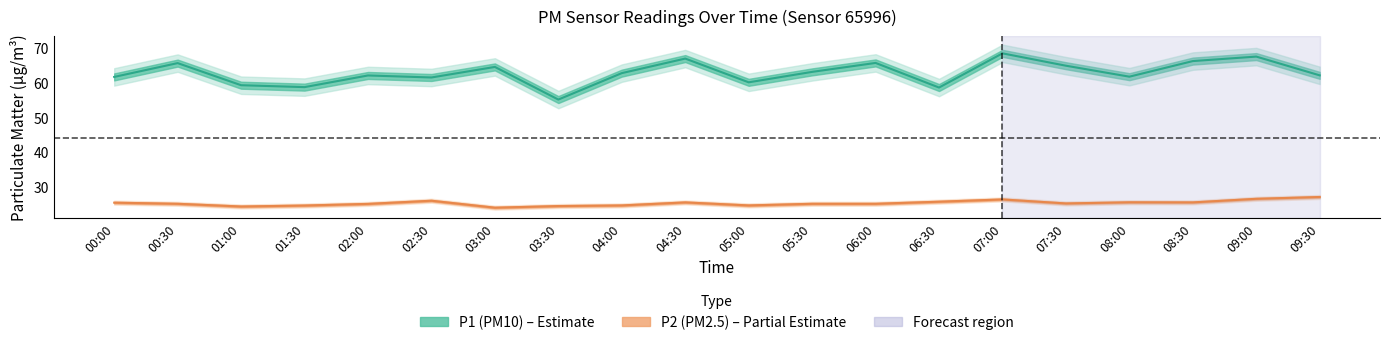

True or false: P2 (PM2.5) has more than 2 points higher than both neighbors.

True